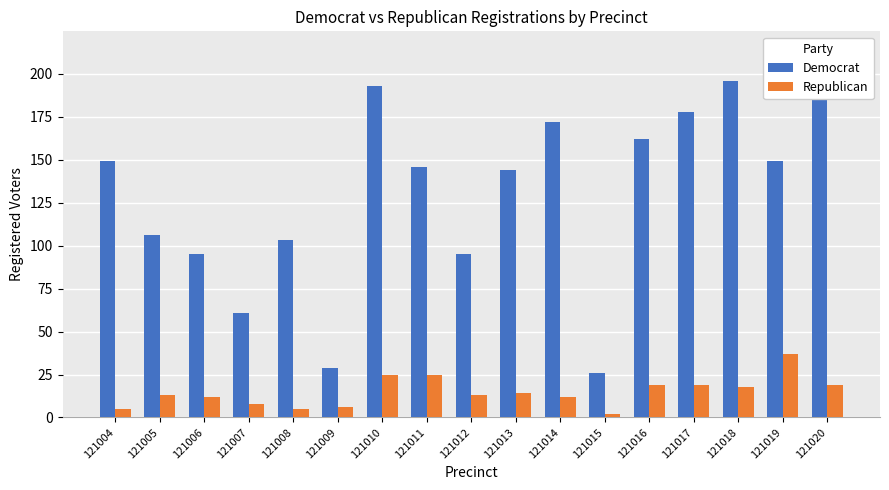

Is the value of Republican at 121006 greater than the value of Democrat at 121016?

No